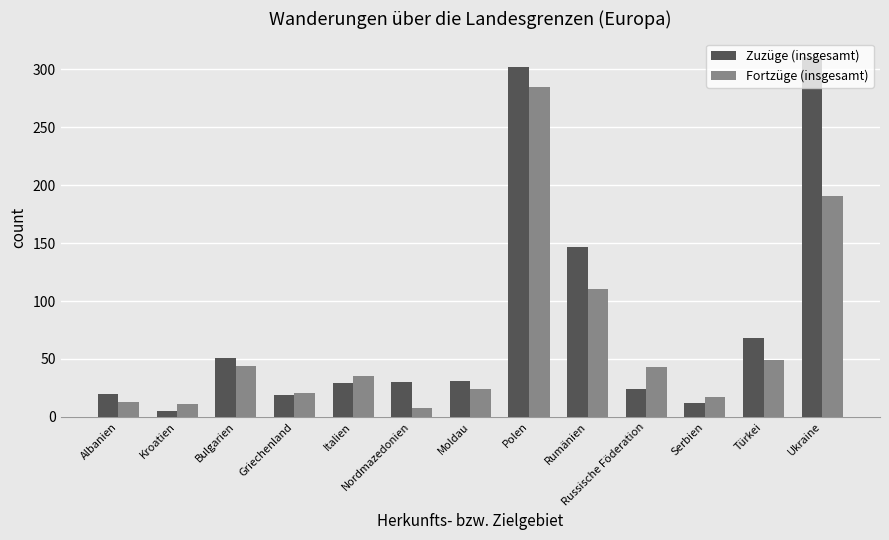

What is the lowest value of the Zuzüge (insgesamt) series?

5